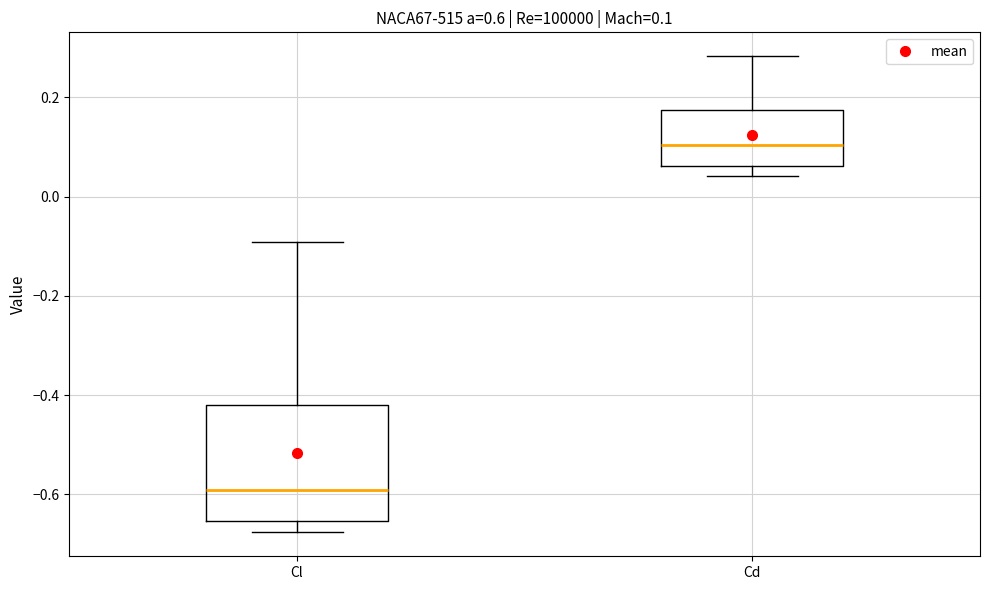

Comparing the boxes themselves (not the whiskers), which one is the tallest?

Cl